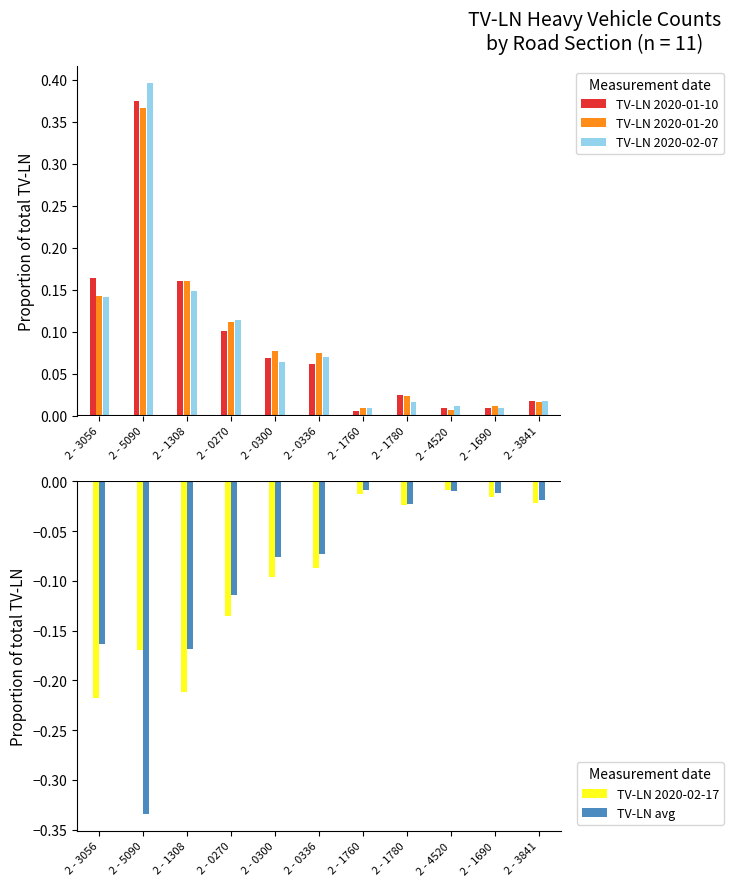

How many bars are there in total?

55